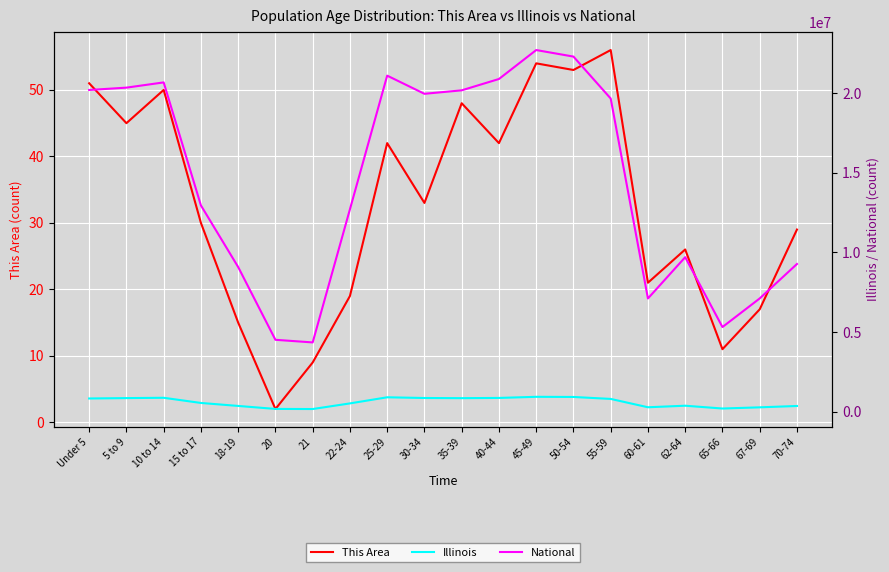

True or false: This Area has more than 1 points higher than both neighbors.

True